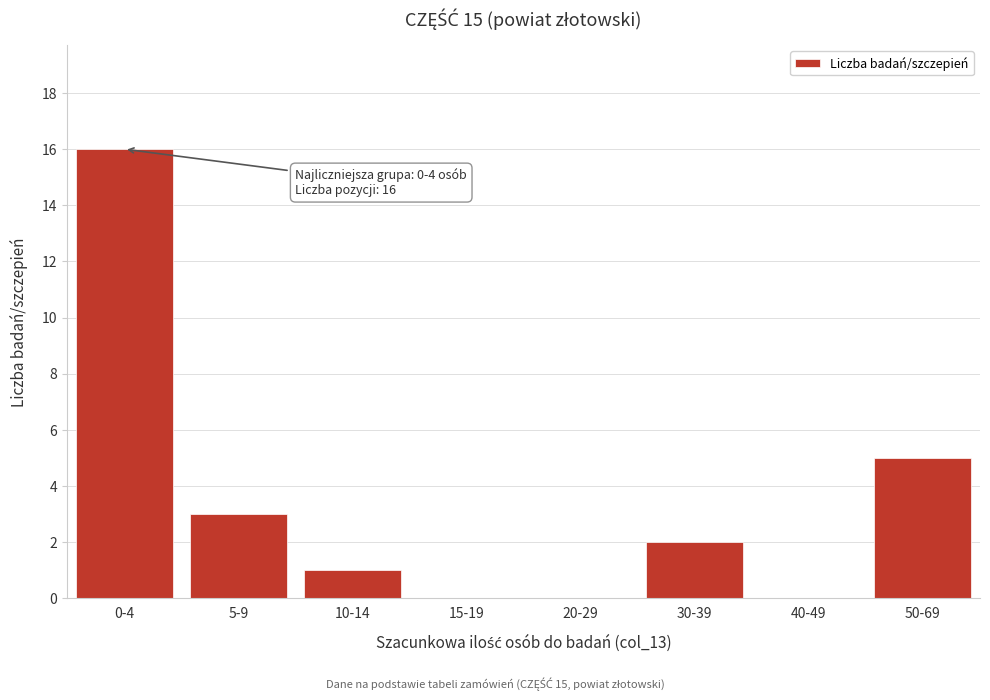

Reading left to right, list all the values displayed in this chart.

0-4=16	5-9=3	10-14=1	15-19=0	20-29=0	30-39=2	40-49=0	50-69=5